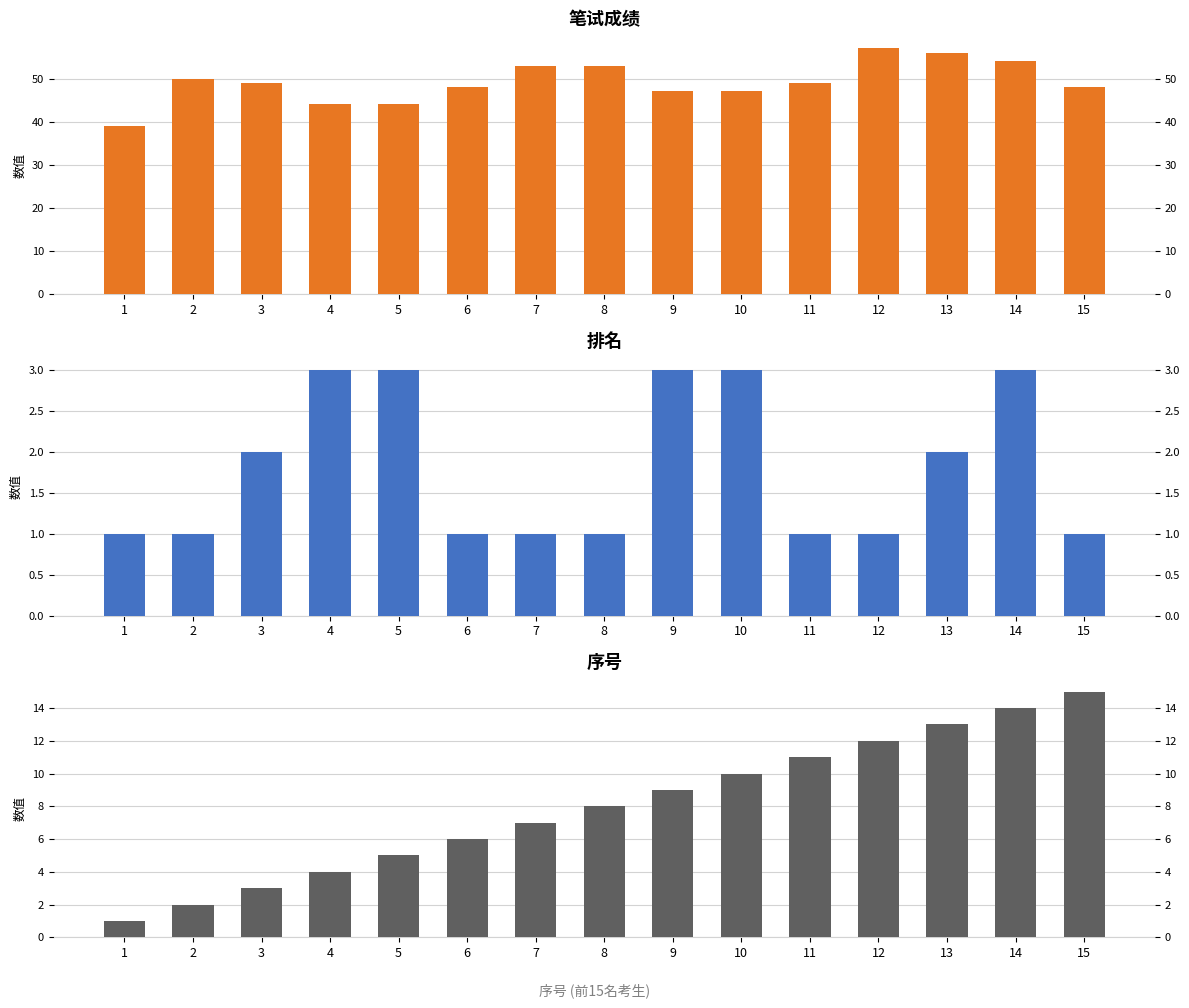

At which label is 排名 closest to 2?

3